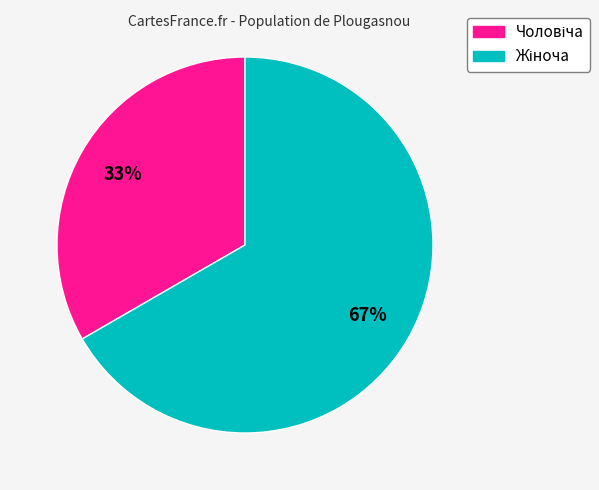

Count the number of slices in the pie.

2